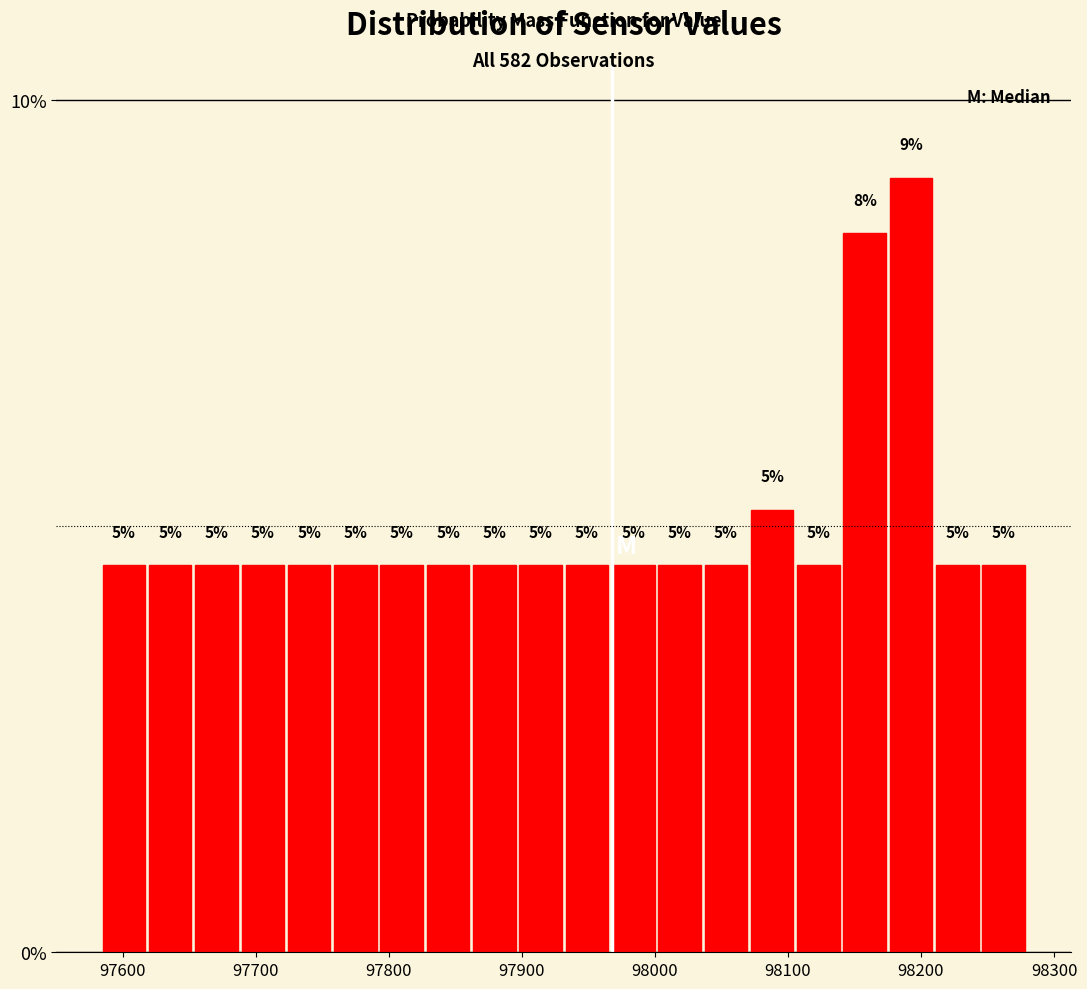

Read against the x-axis, roughly where is the centre of the tallest bar?

98190